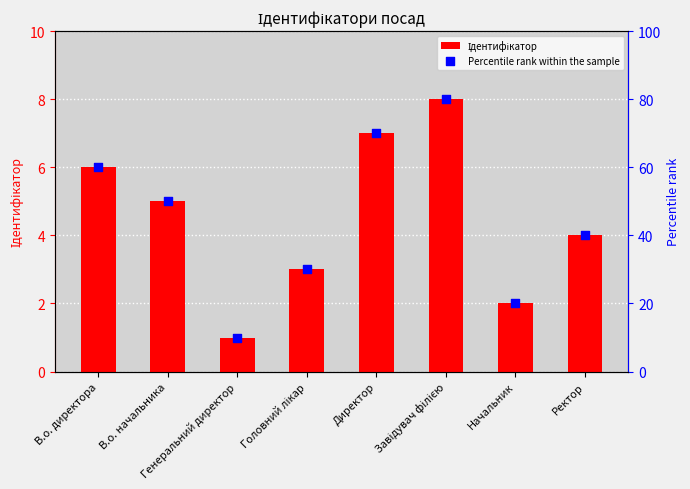

What is the total value across all series at Головний лікар?

33